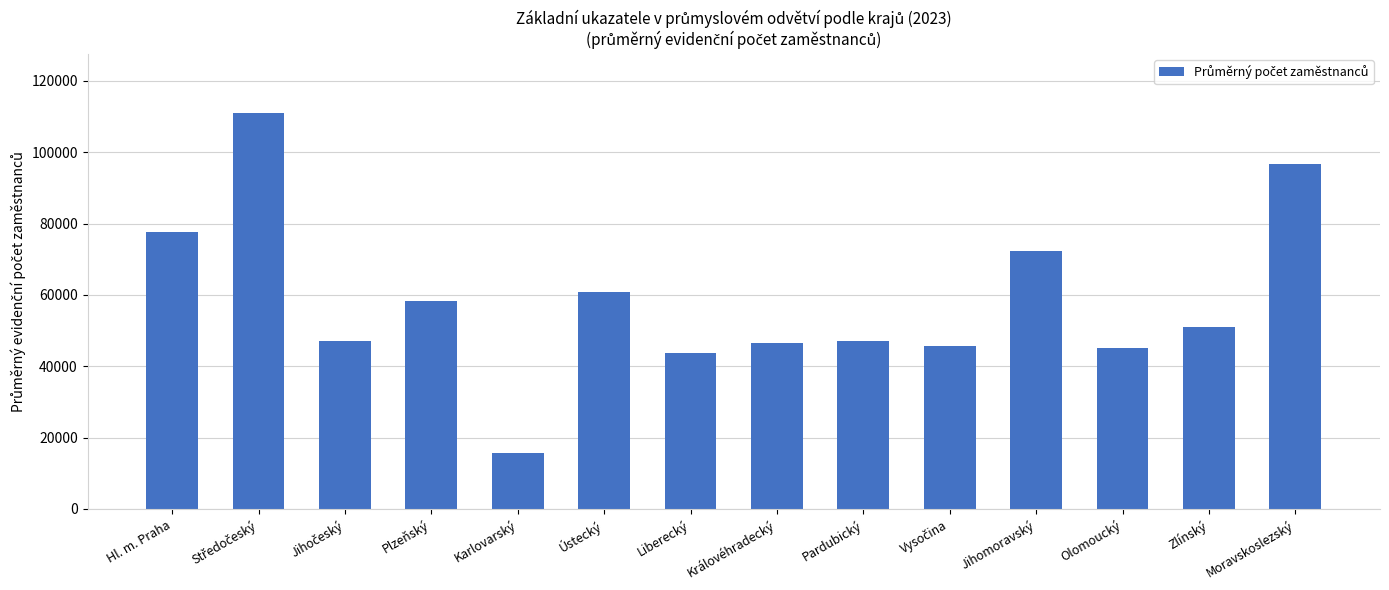

What is the value of the 3rd bar from the left?

46960